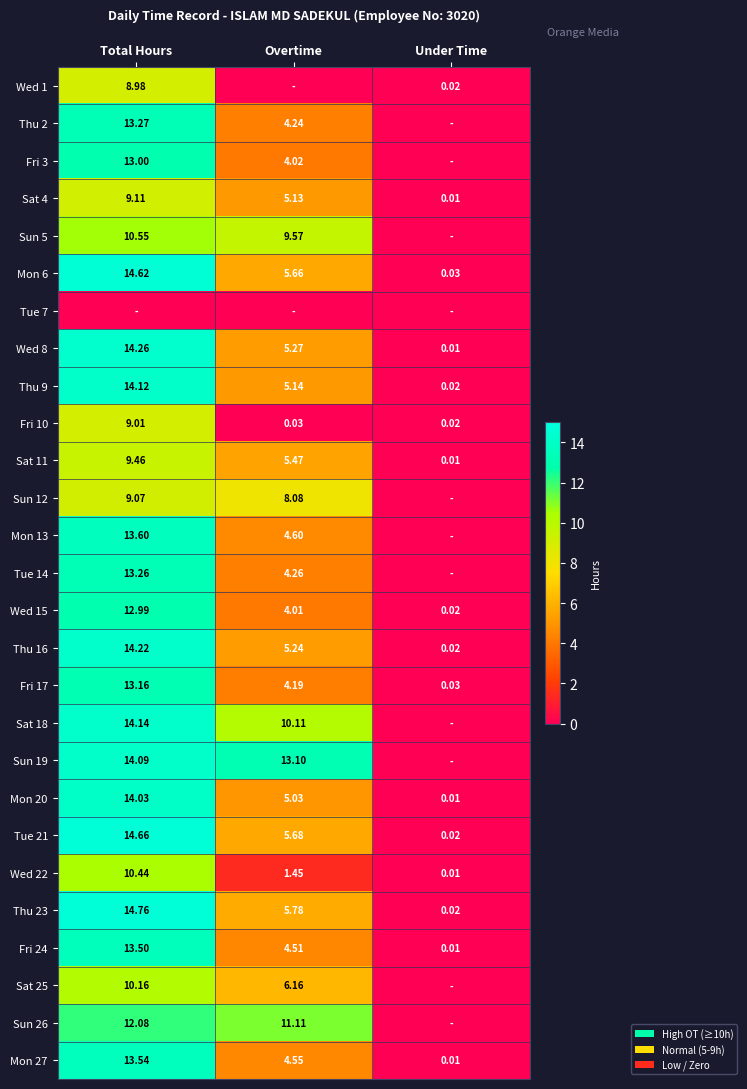

The value of Thu 23 at Total Hours is 6.7. True or false?

False